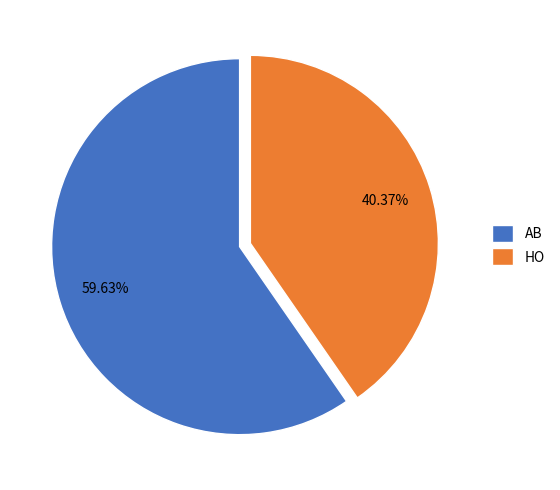

To the nearest percent, what is the difference between the largest and smallest slice percentages?

19%